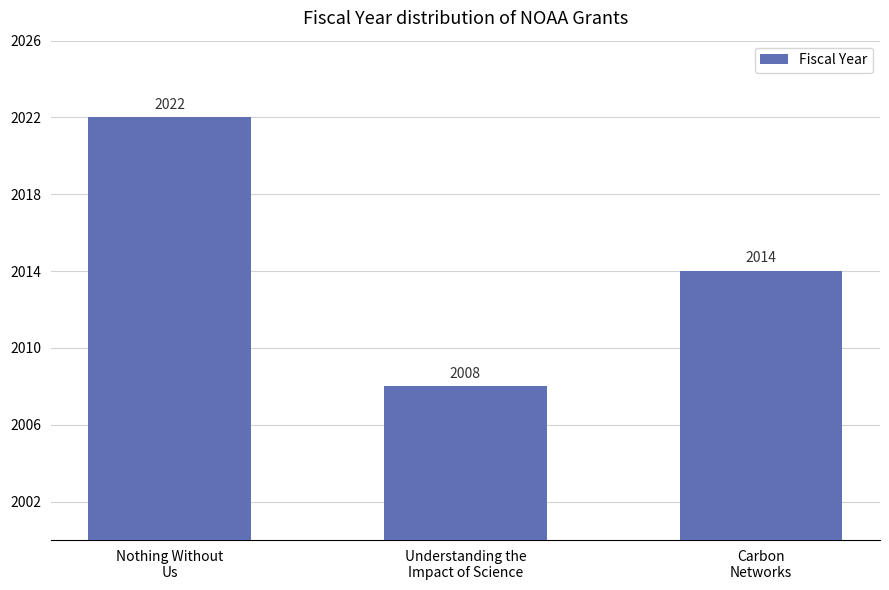

How many bars are there in total?

3